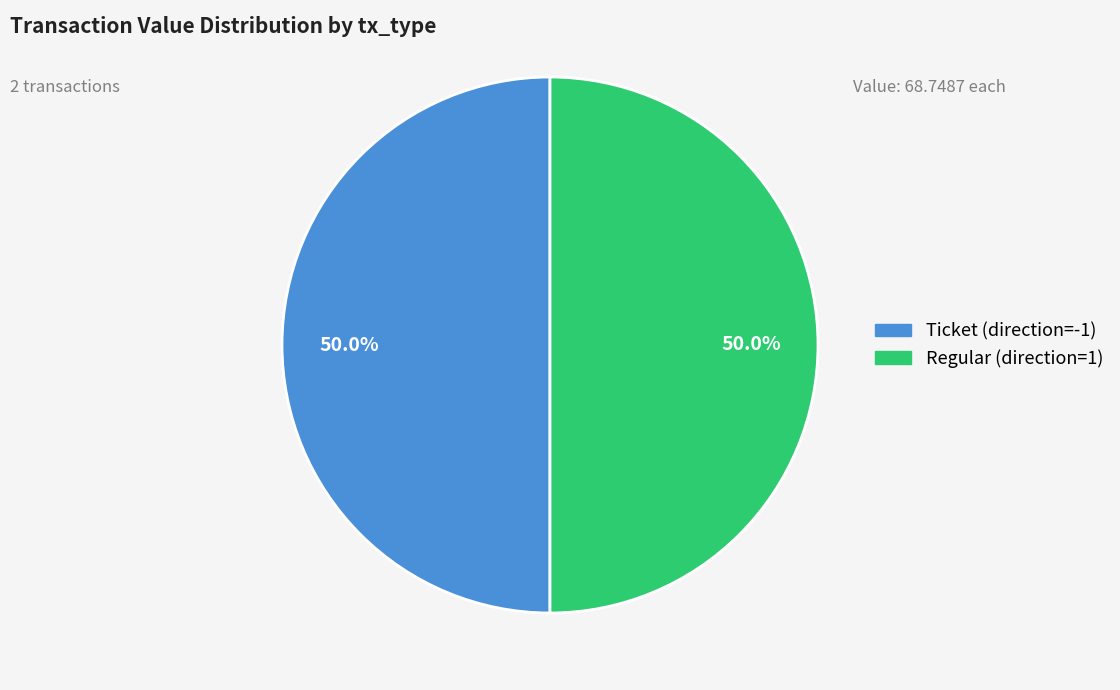

Do Regular and Ticket together represent more than half of the pie?

Yes